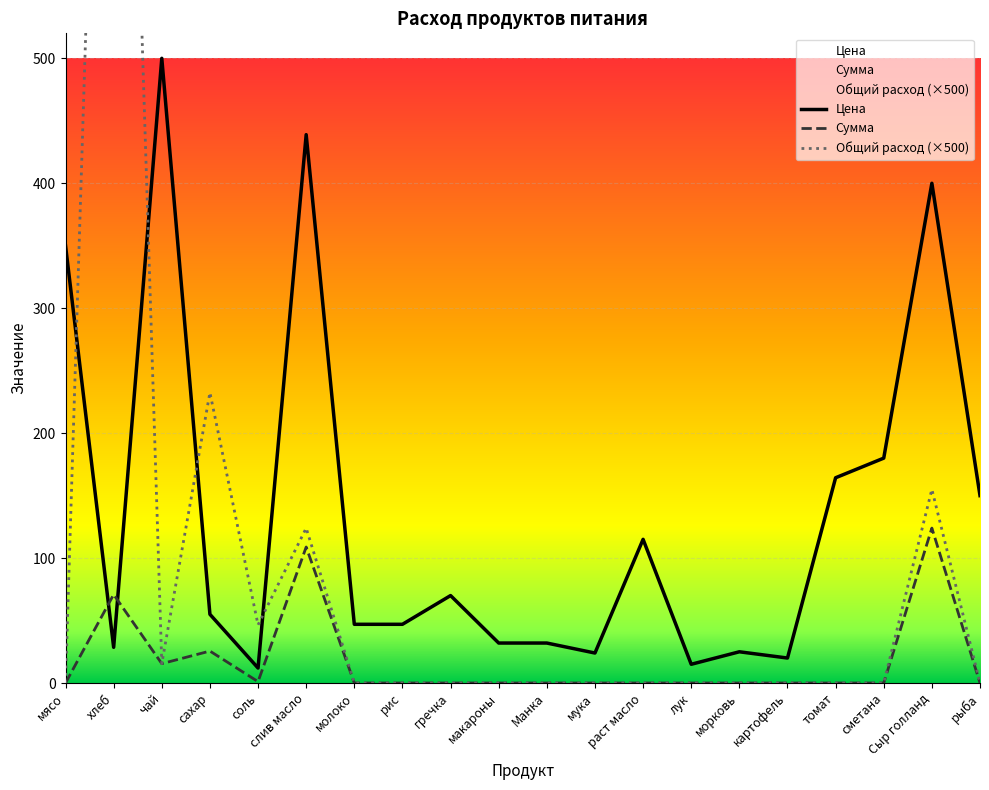

How many distinct data groups are displayed?

3